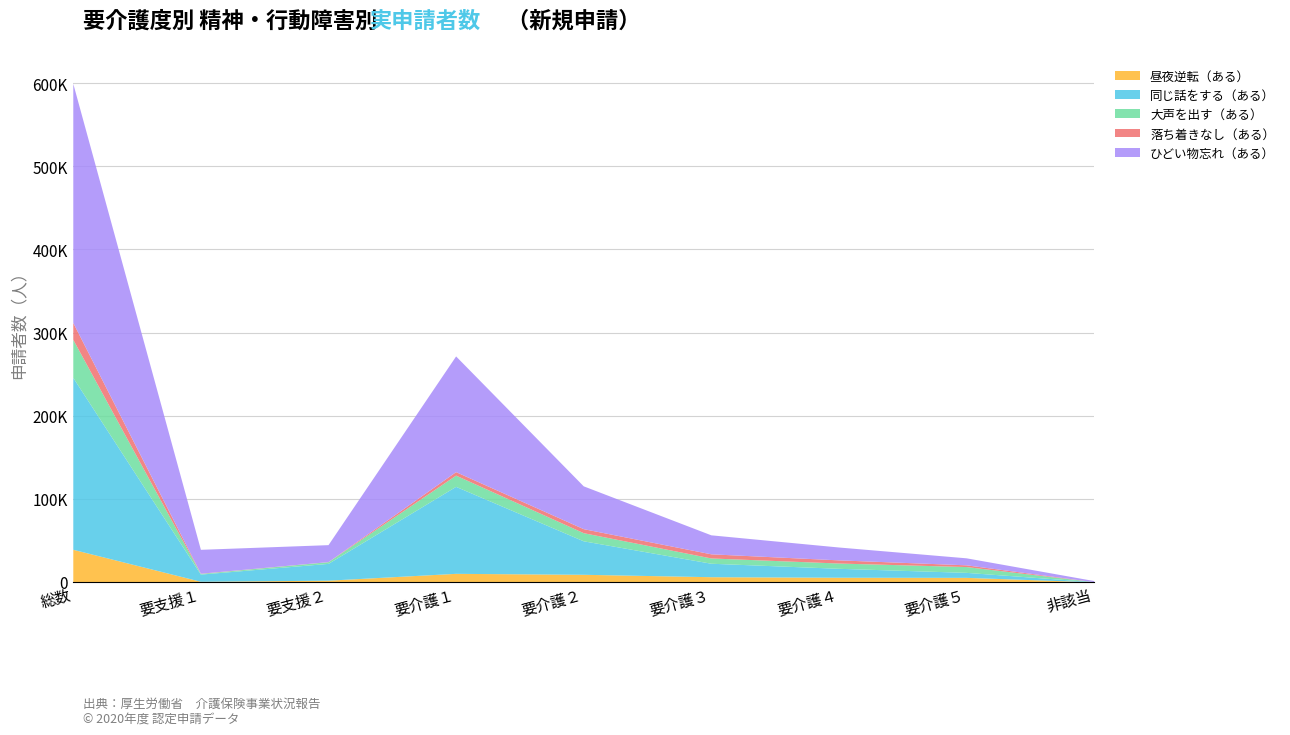

Does the chart display data point markers on the line(s)?

No